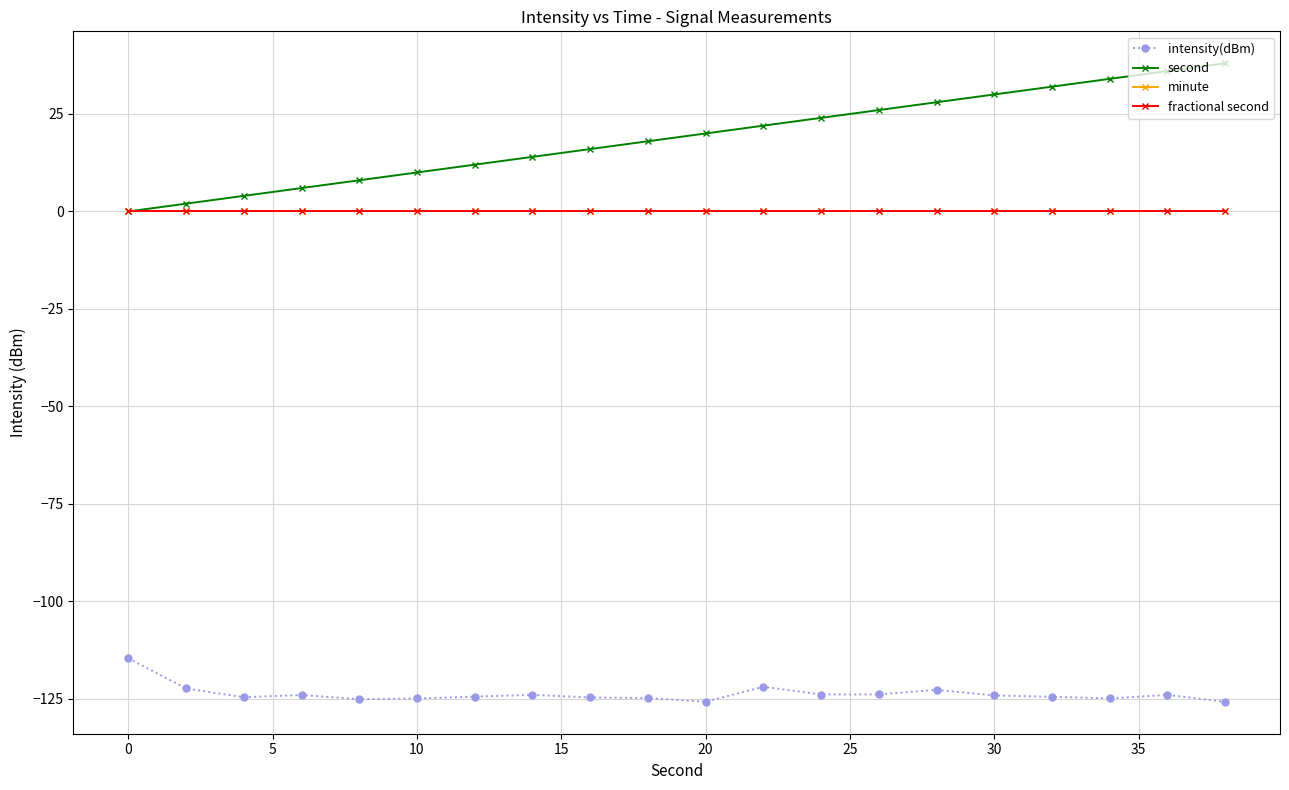

Is this an area chart (filled region under the line)?

No